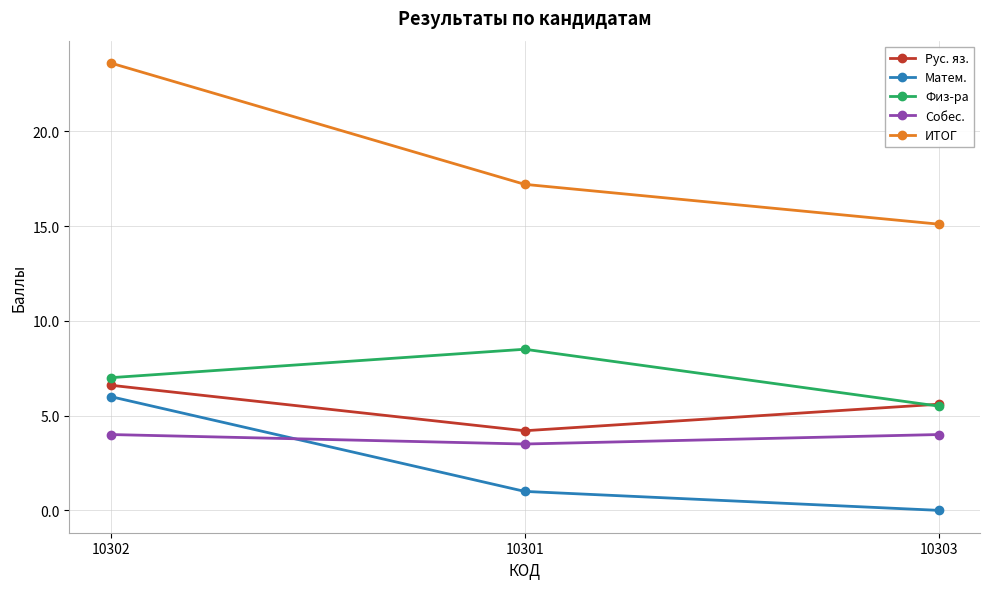

What is the sum of the Собес. values at 10303 and 10301?

7.5